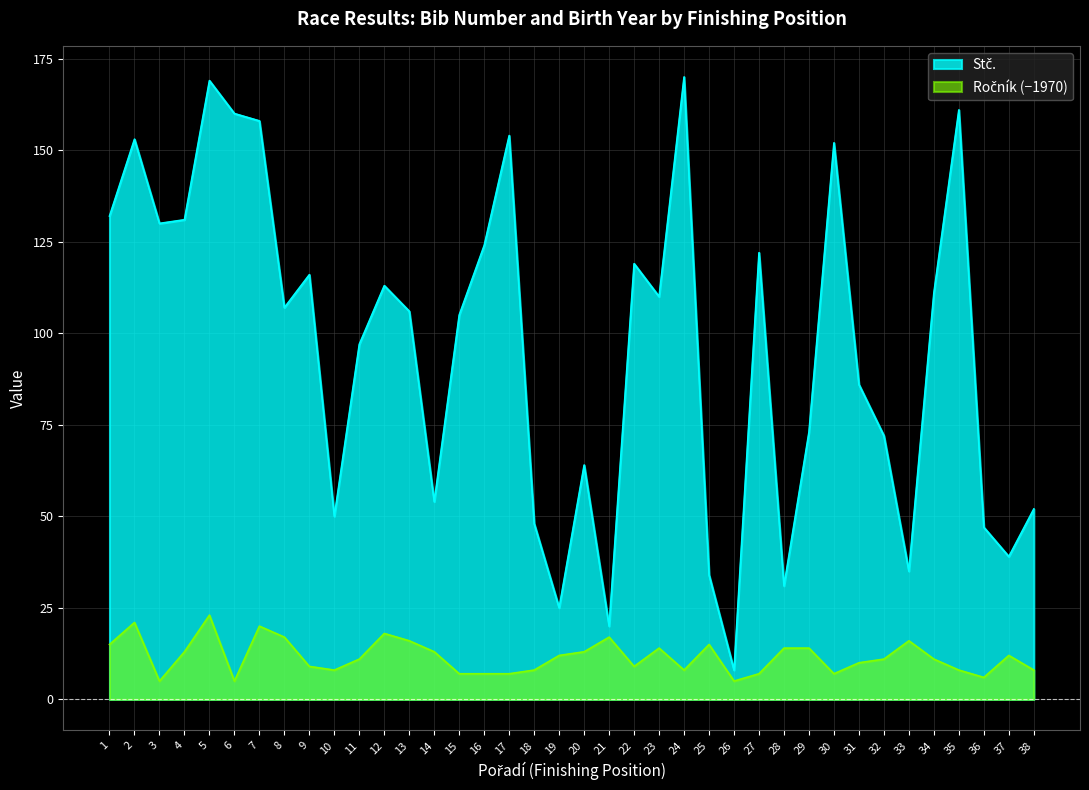

Which series has the largest range (max minus min)?

Stč.